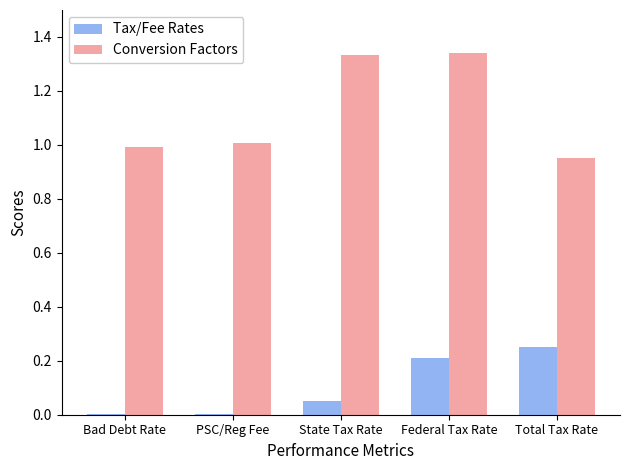

Which category has the highest value in the Tax/Fee Rates series?

Total Tax Rate